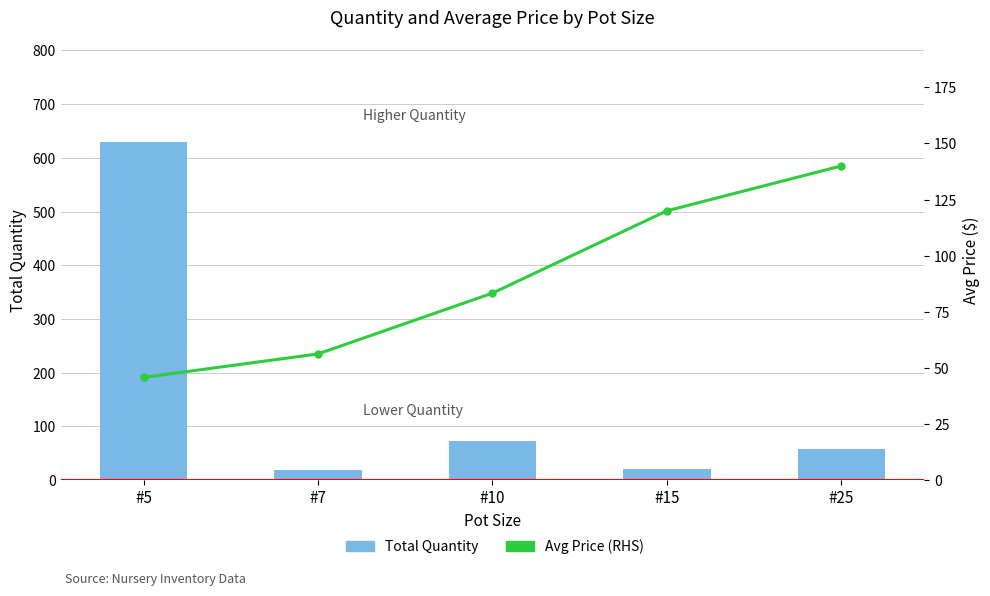

Reading left to right, what are all the values shown in this chart?

Total Quantity: #5=630.0	#7=19.0	#10=73.0	#15=21.0	#25=58.0
Avg Price (RHS): #5=45.8	#7=56.2	#10=83.3	#15=120.0	#25=140.0